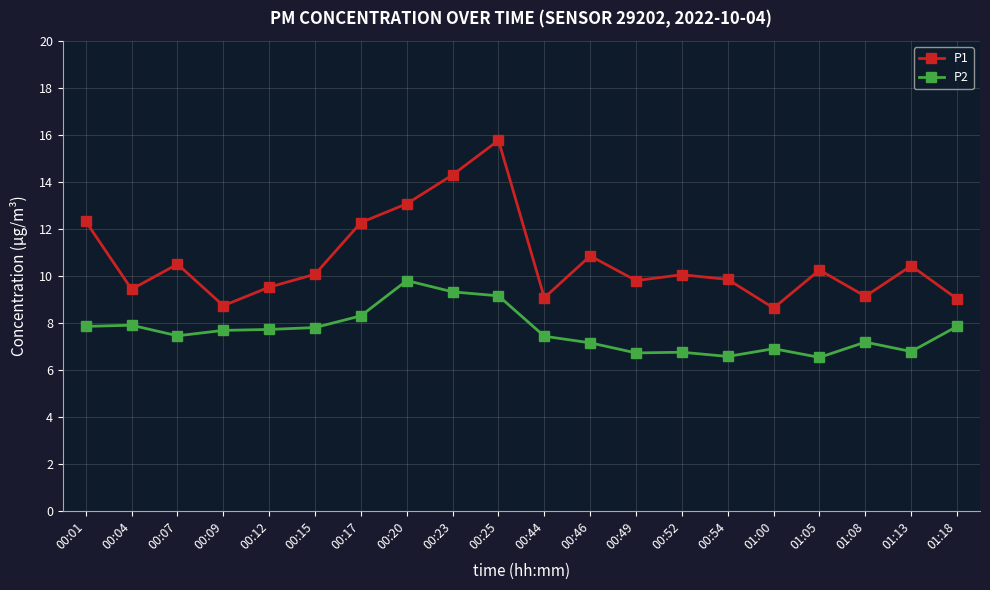

How many categories are shown in the chart?

20